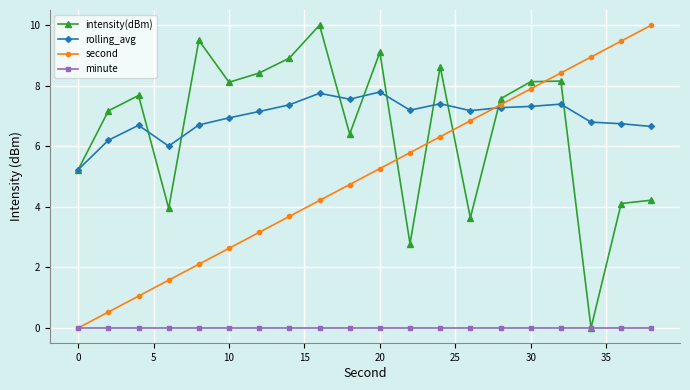

What is the greatest value displayed?

10.0